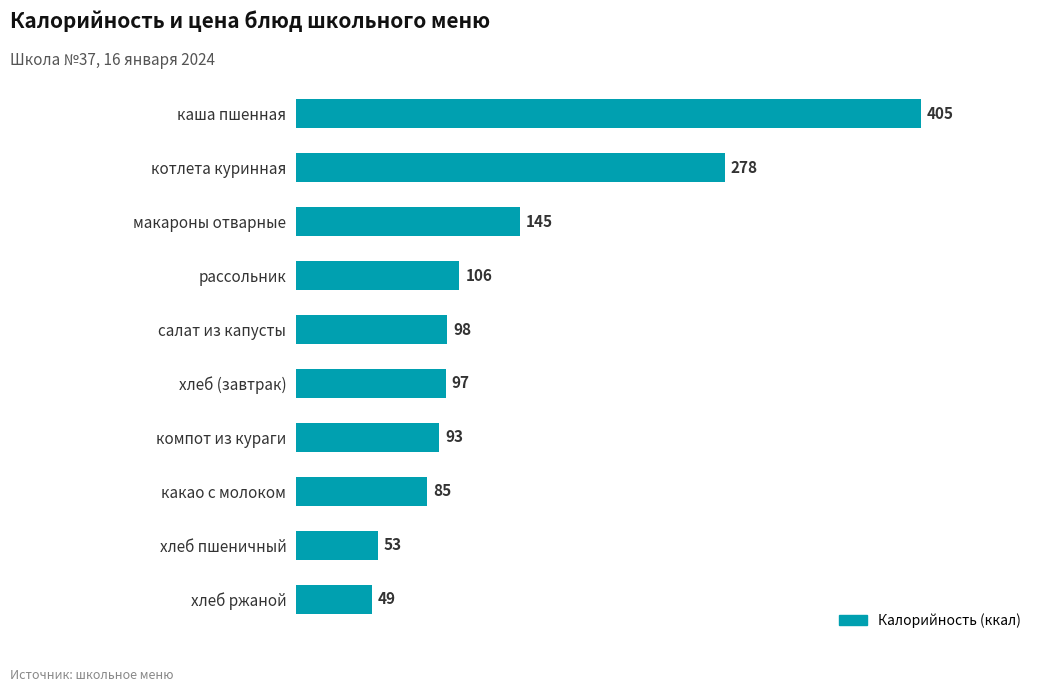

What is the sum of all values?

1409